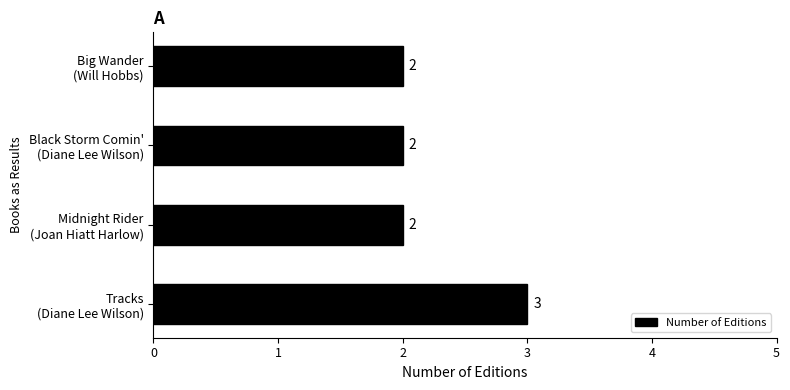

What is the greatest value displayed?

3